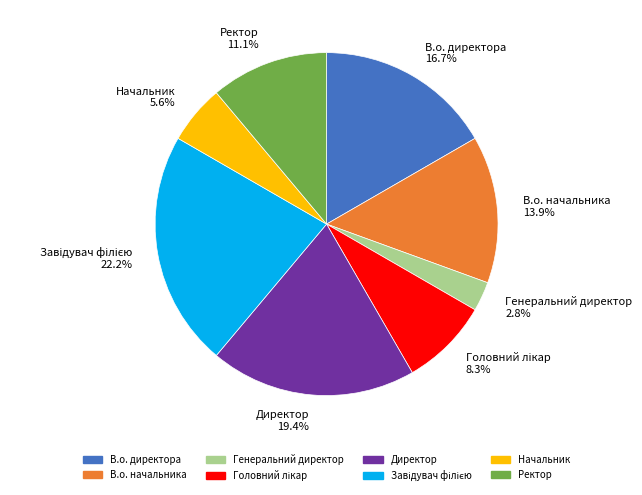

Is Ректор the majority of the pie?

No